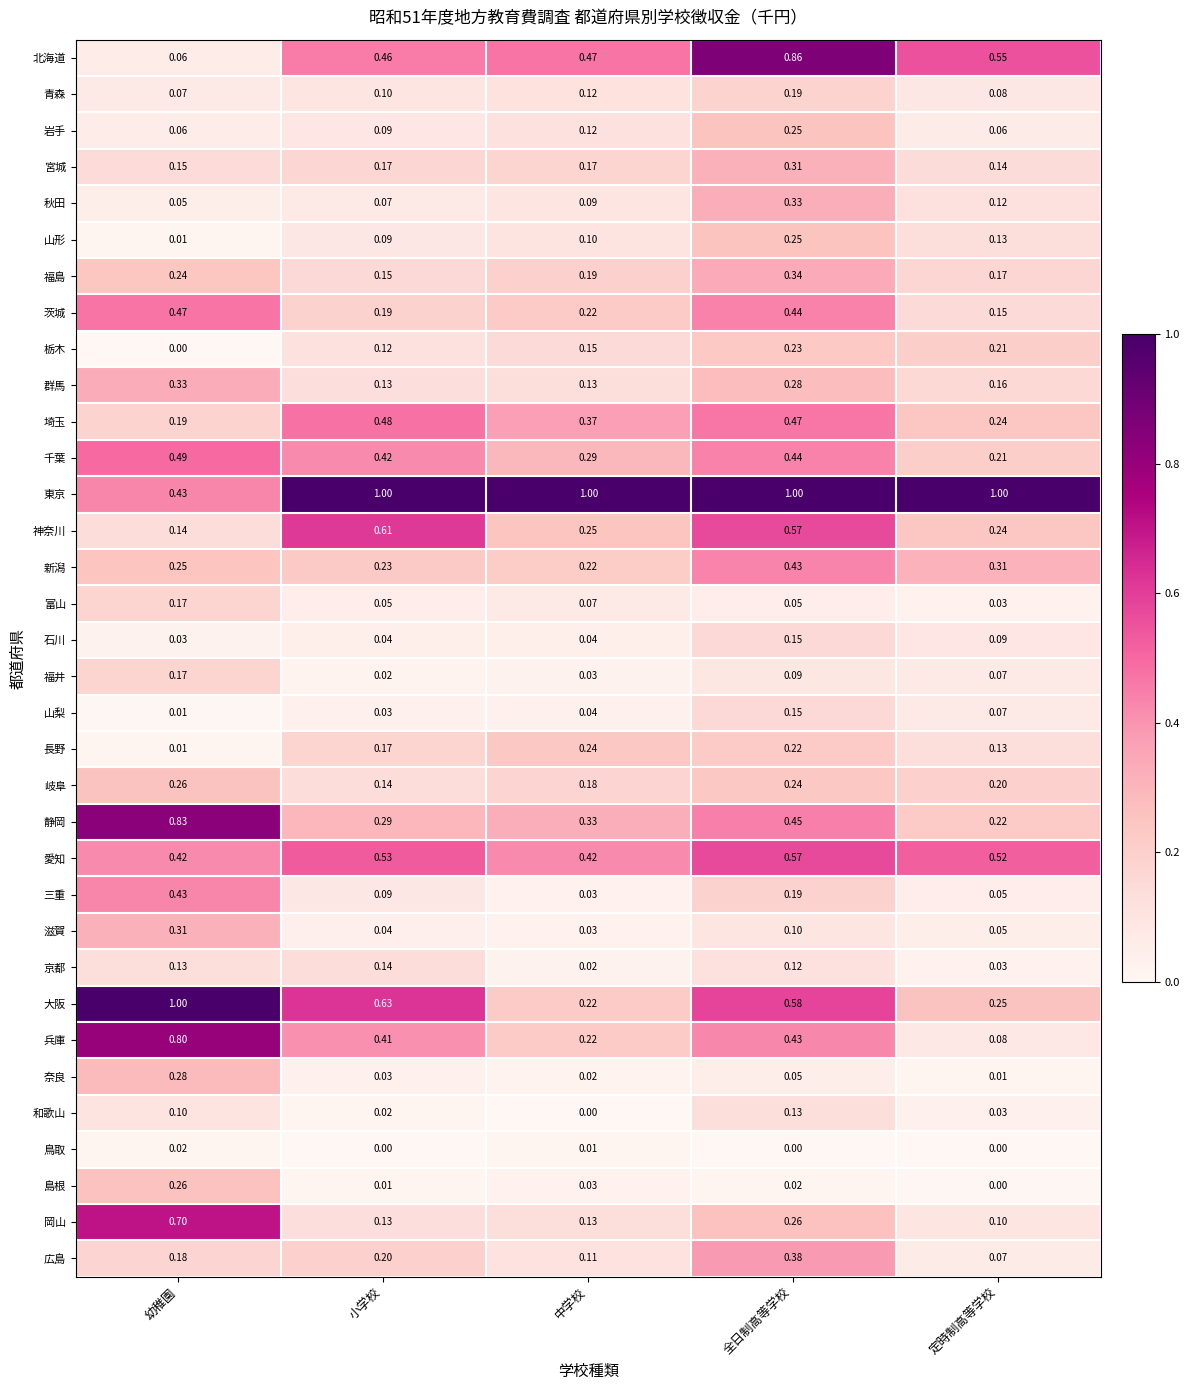

Where is 富山 nearest to the value 0?

定時制高等学校